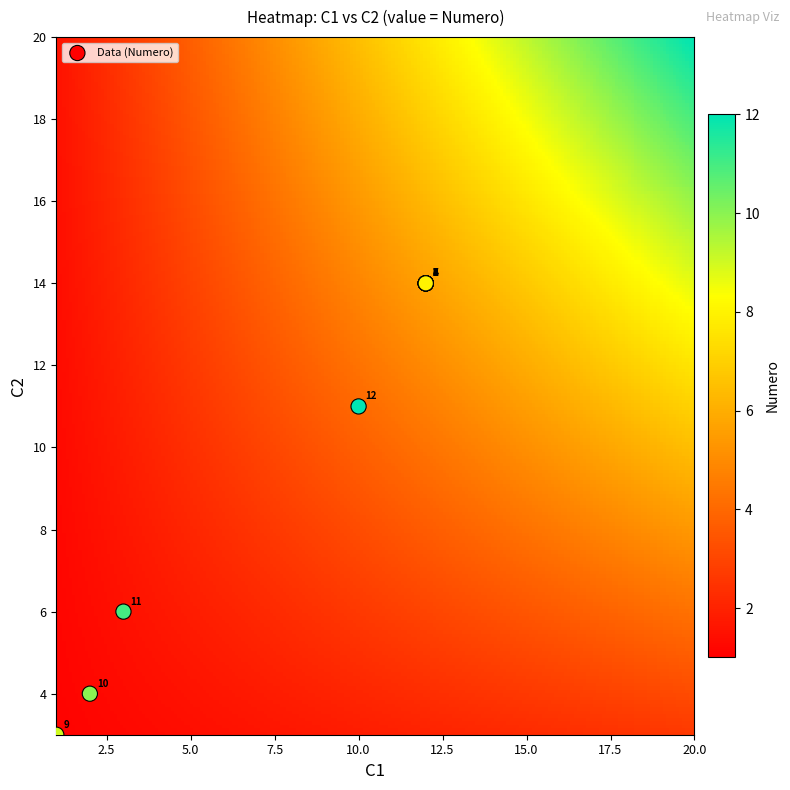

What Y value in the scatter plot is closest to 8?

6